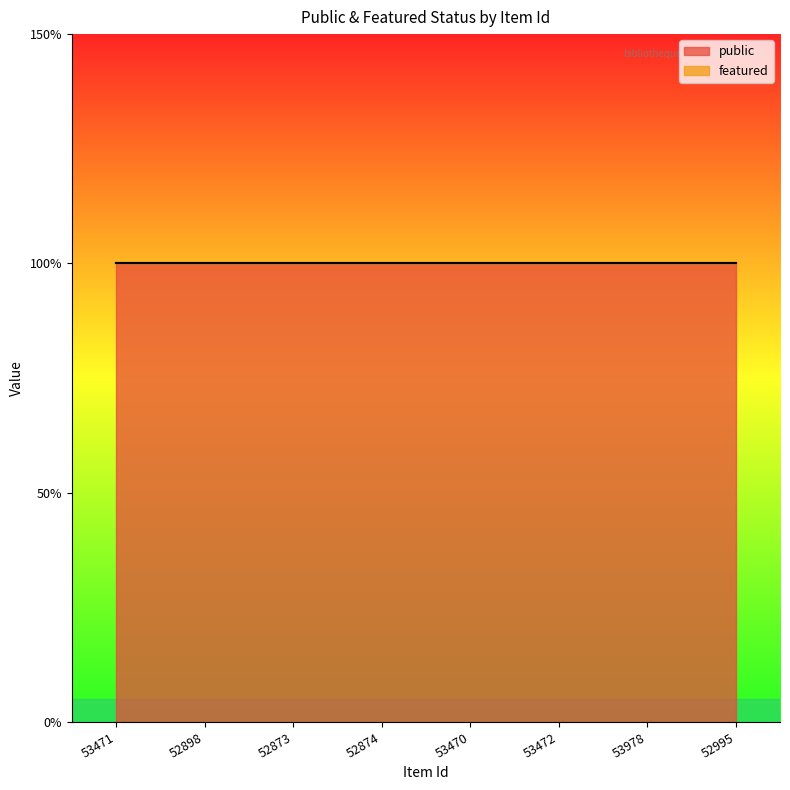

How many lines are shown in the chart?

2